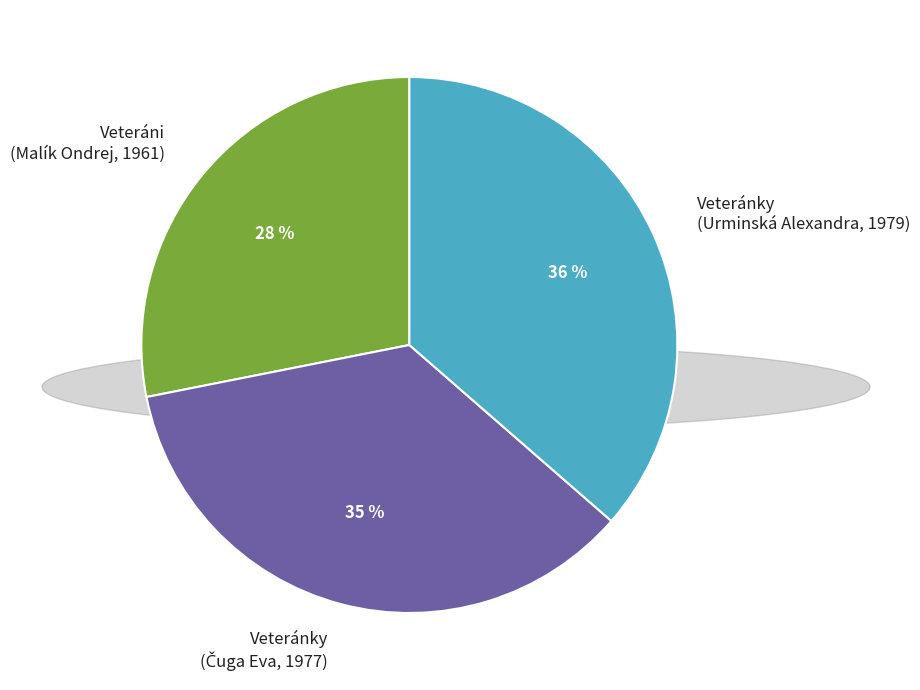

Which category has the biggest portion of the pie?

Veteránky (Urminská Alexandra, 1979)